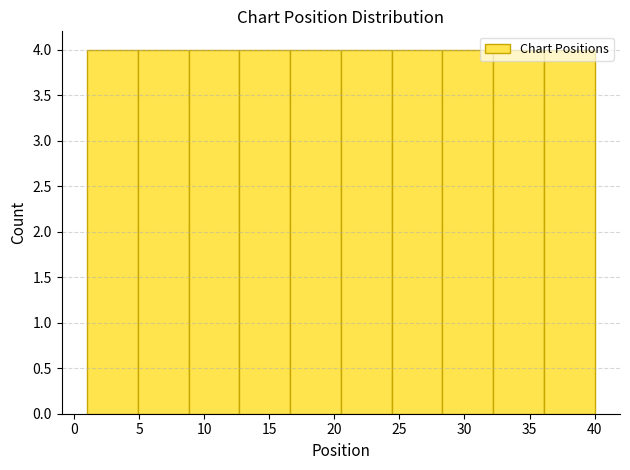

Reading left to right, list every bar in this chart as the range it spans on the x-axis followed by its height. Neither the bar edges nor the heights are printed on the chart, so give them approximately, as read against the axes.

1.0 to 4.9: 4
4.9 to 8.8: 4
8.8 to 12.7: 4
12.7 to 16.6: 4
16.6 to 20.5: 4
20.5 to 24.4: 4
24.4 to 28.3: 4
28.3 to 32.2: 4
32.2 to 36.1: 4
36.1 to 40.0: 4